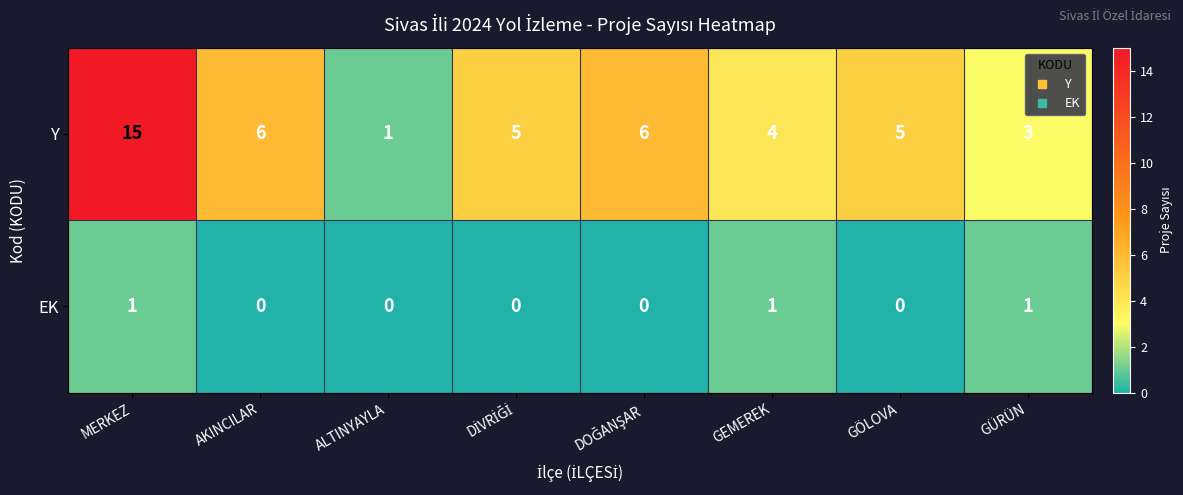

What is the average value of the Y series?

6